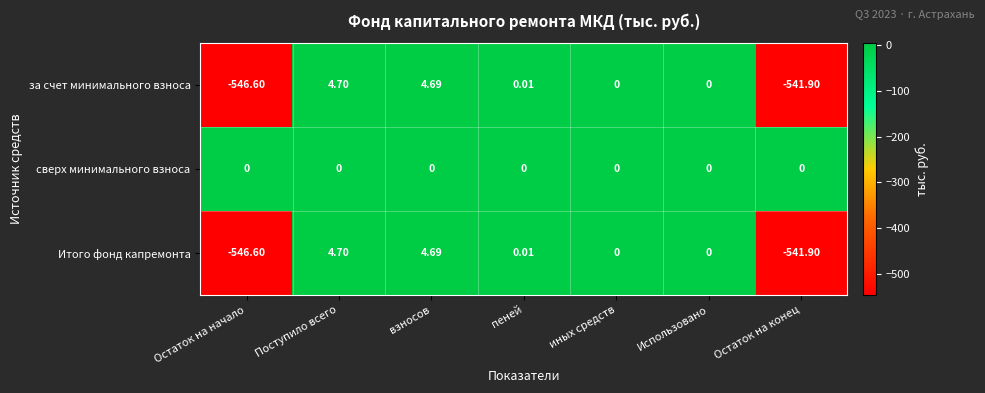

Where does the за счет минимального взноса series first go above 0?

Поступило всего